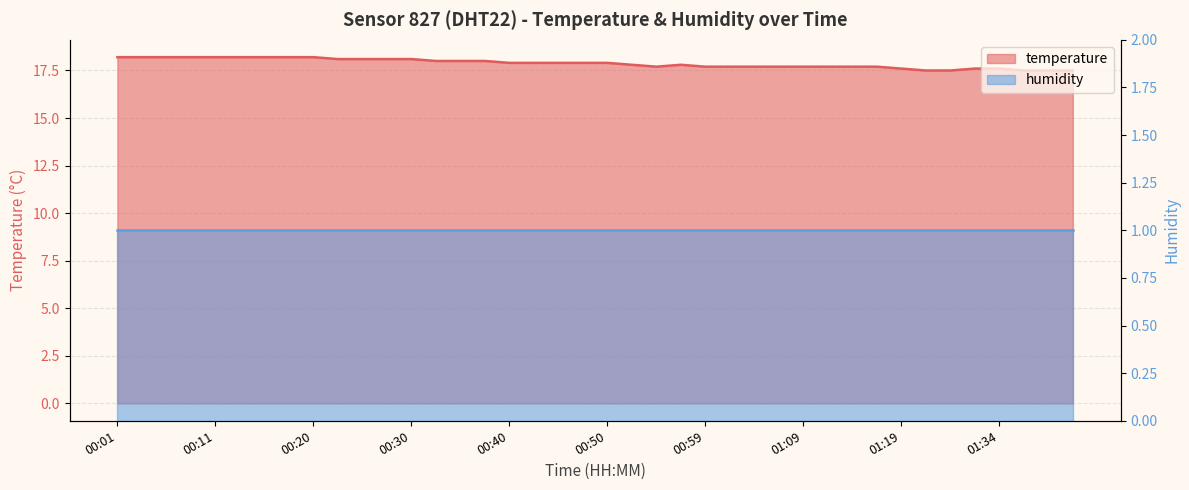

Reading left to right, extract all data points from this chart.

18.2	18.2	18.2	18.2	18.2	18.2	18.2	18.2	18.2	18.1	18.1	18.1	18.1	18.0	18.0	18.0	17.9	17.9	17.9	17.9	17.9	17.8	17.7	17.8	17.7	17.7	17.7	17.7	17.7	17.7	17.7	17.7	17.6	17.5	17.5	17.6	17.6	17.5	17.5	17.5